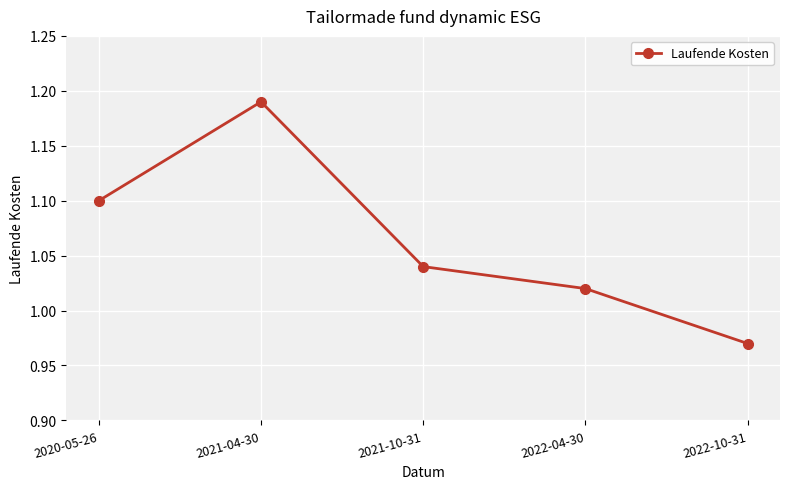

At which category does the data reach its first local peak?

2021-04-30